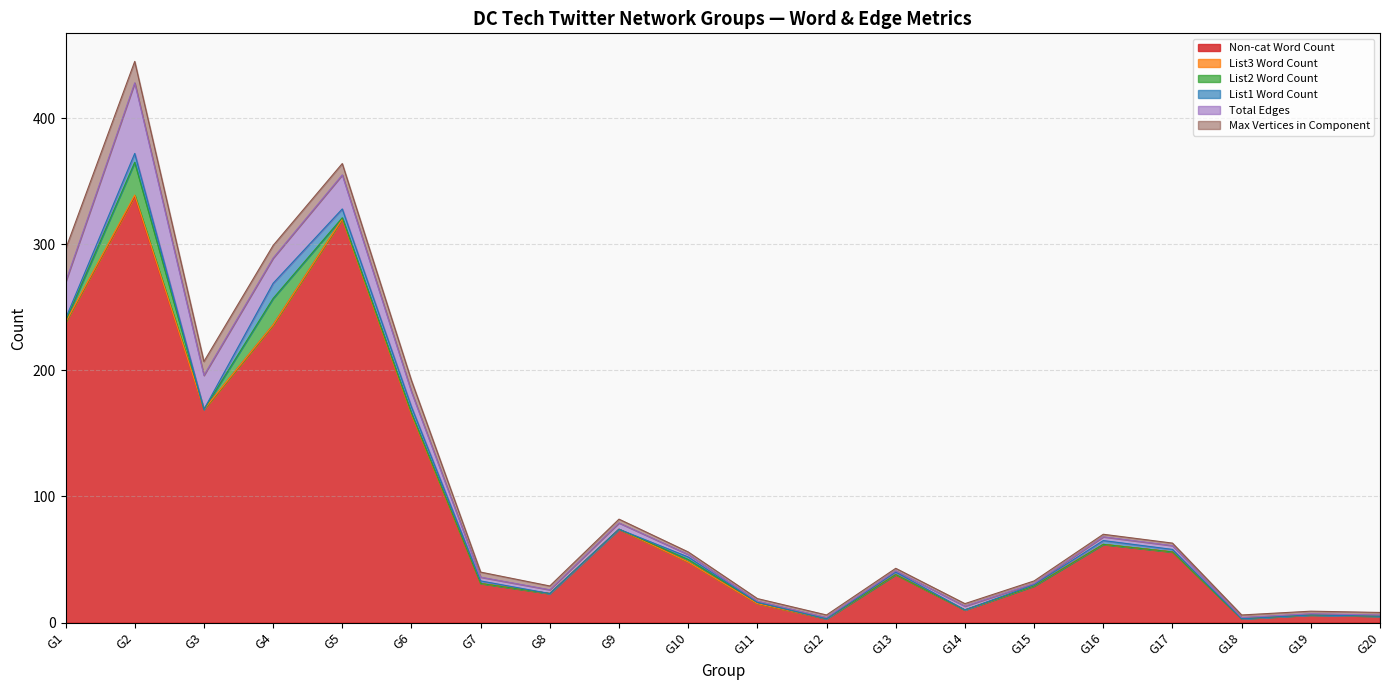

How many intersections are there between List1 Word Count and List2 Word Count?

2